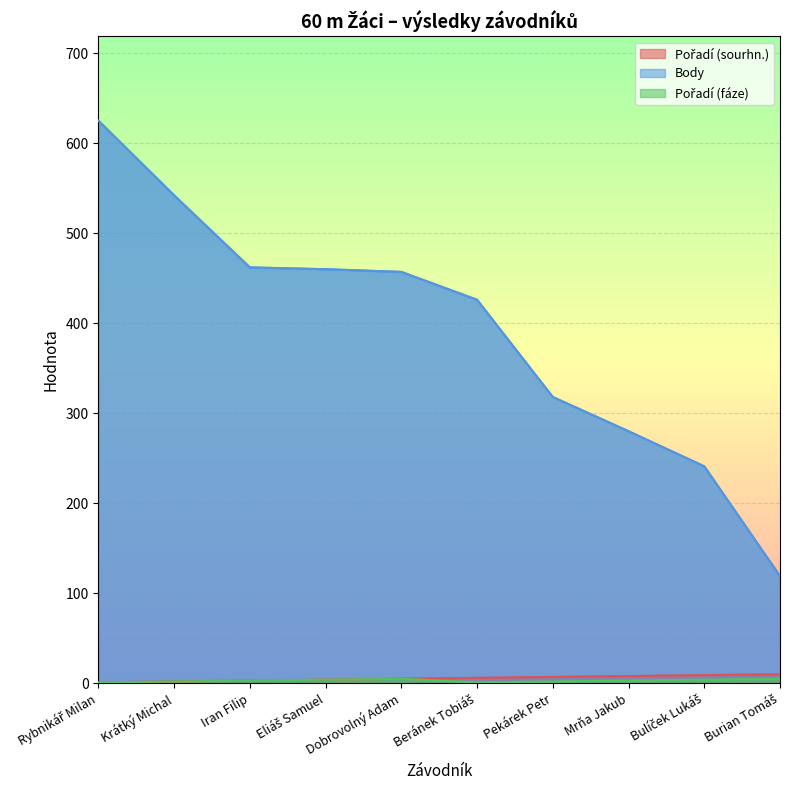

Which has a higher value, Rybnikář Milan or Bulíček Lukáš?

Bulíček Lukáš